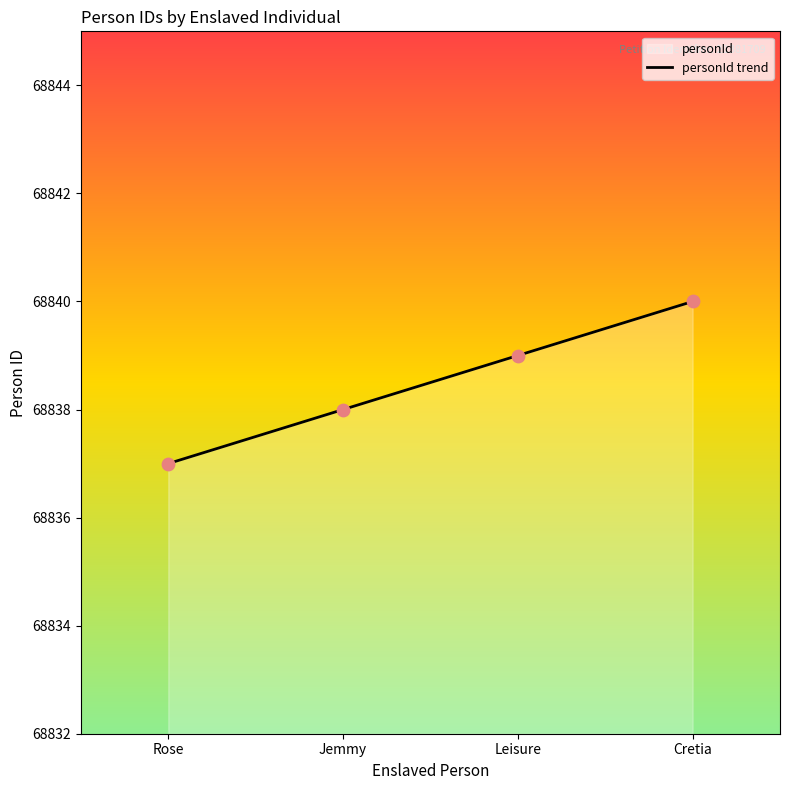

What is the change in value from Rose to Leisure?

+2